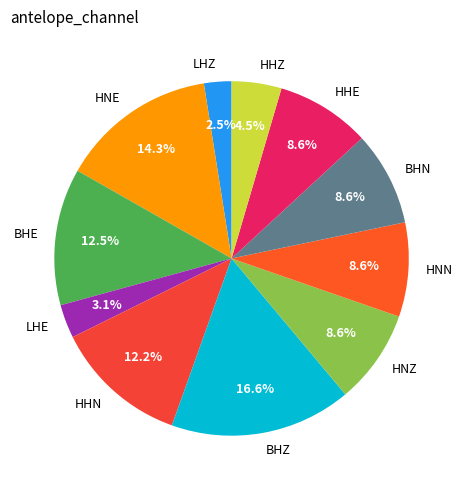

Approximately how many times larger is the value at BHZ compared to BHE?

1.3